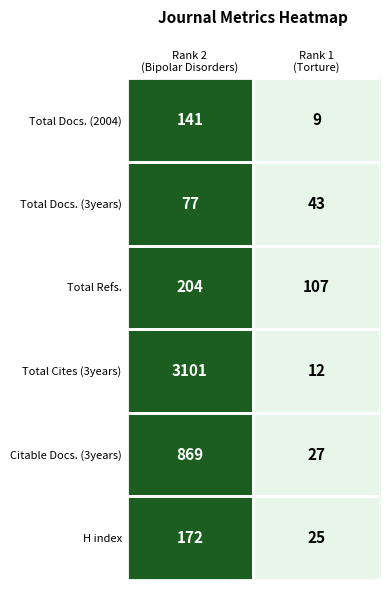

What is the maximum value shown in the chart?

3101